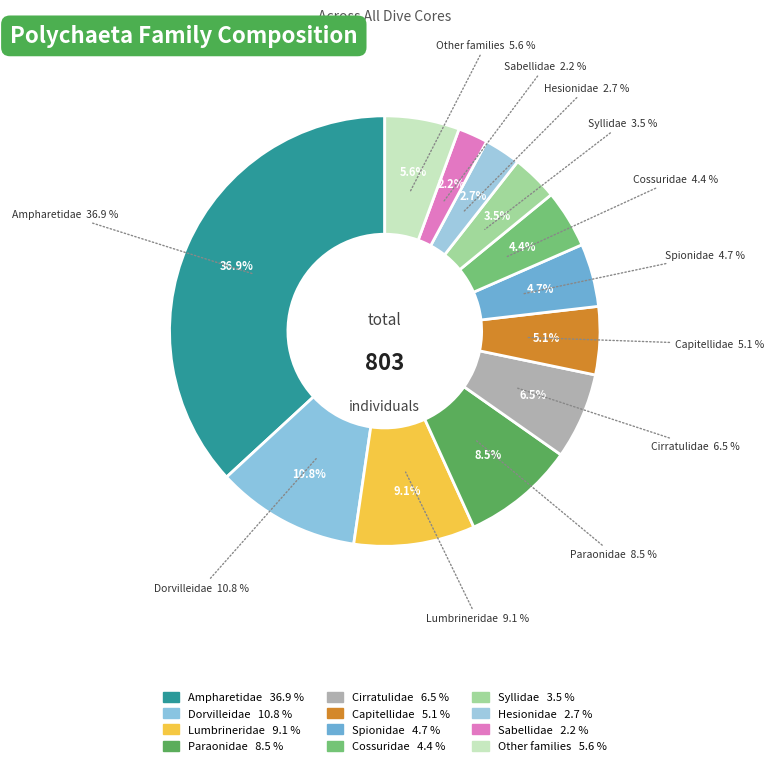

Which category has the biggest portion of the pie?

Ampharetidae